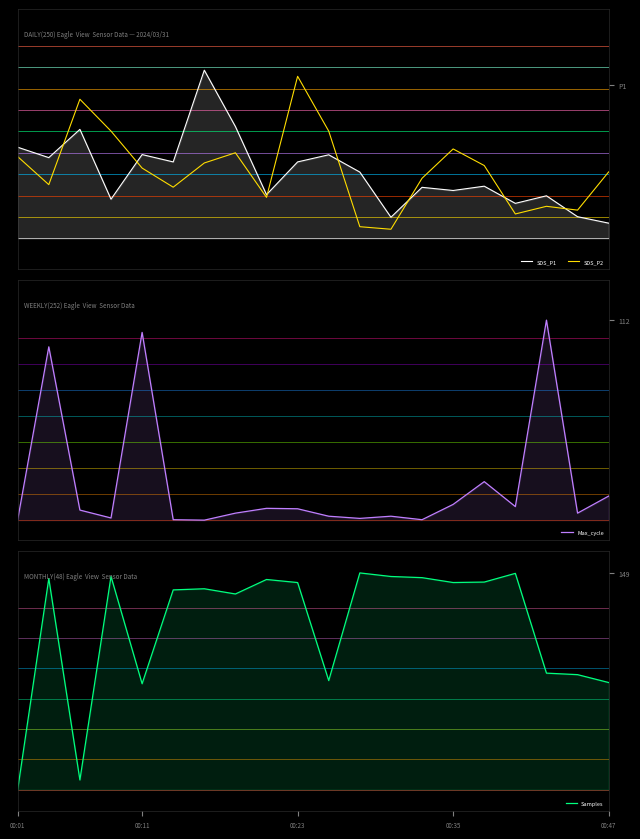

At 15, list the series in order from largest to smallest.

Samples, SDS_P2, SDS_P1, Max_cycle